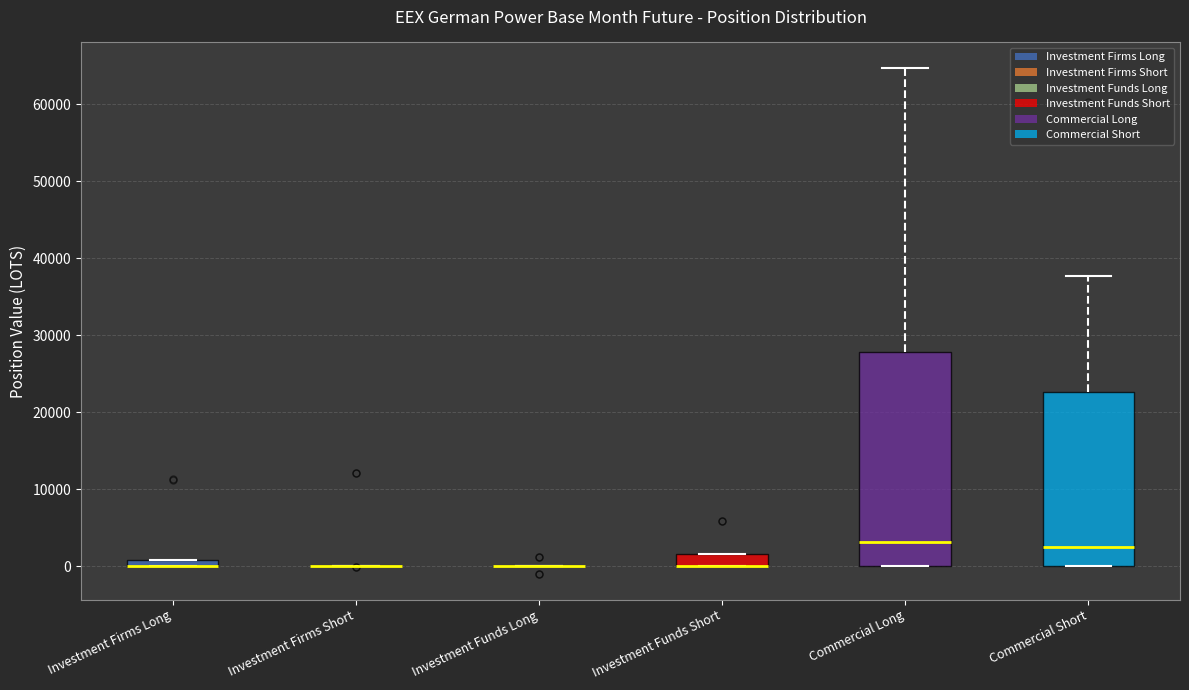

Which box is the tallest, from its lower edge to its upper edge?

Commercial Long